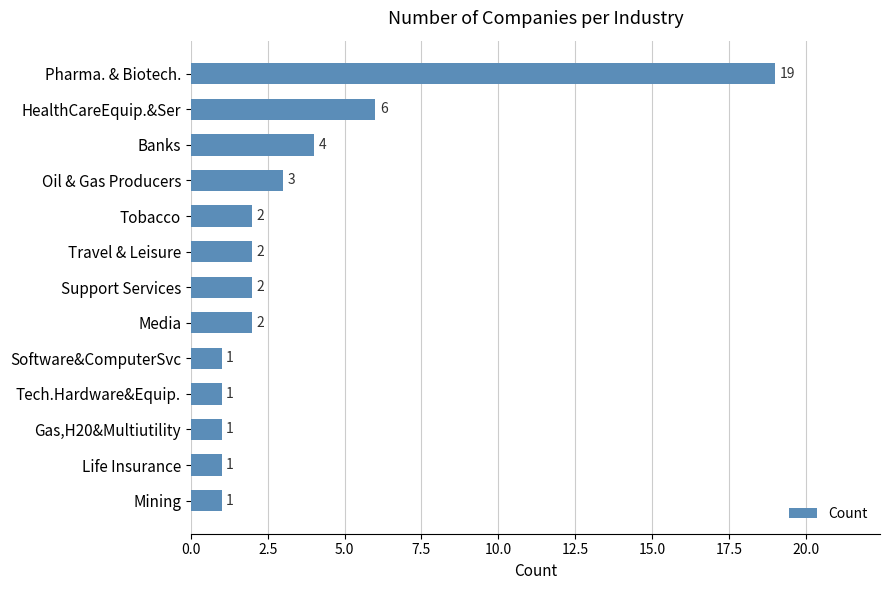

What is the sum of all values?

45